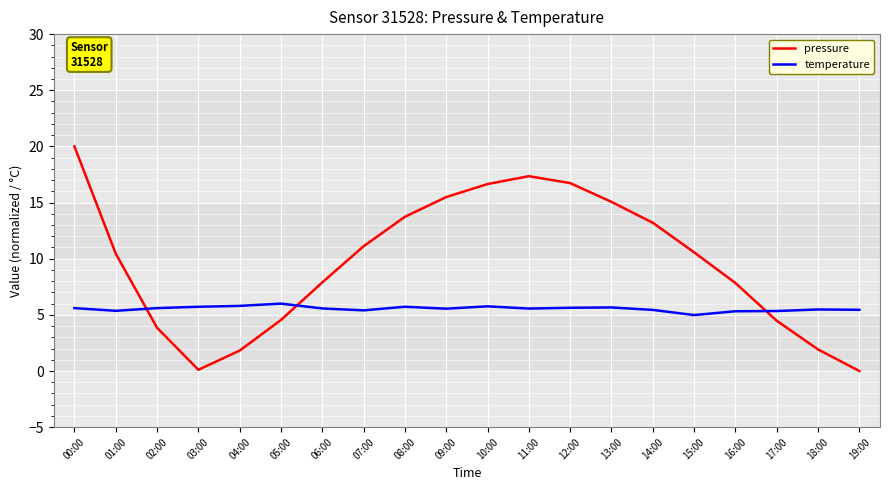

Is this an area chart (filled region under the line)?

No